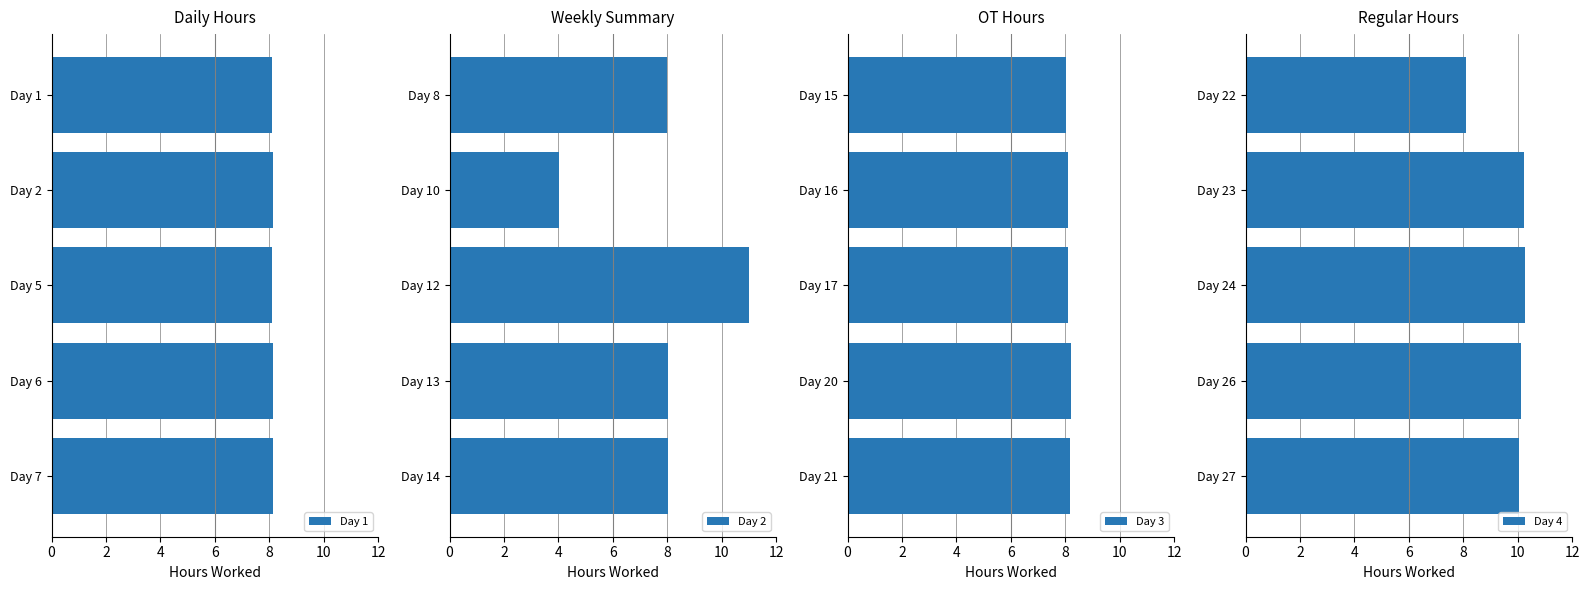

What is the greatest value displayed?

11.0